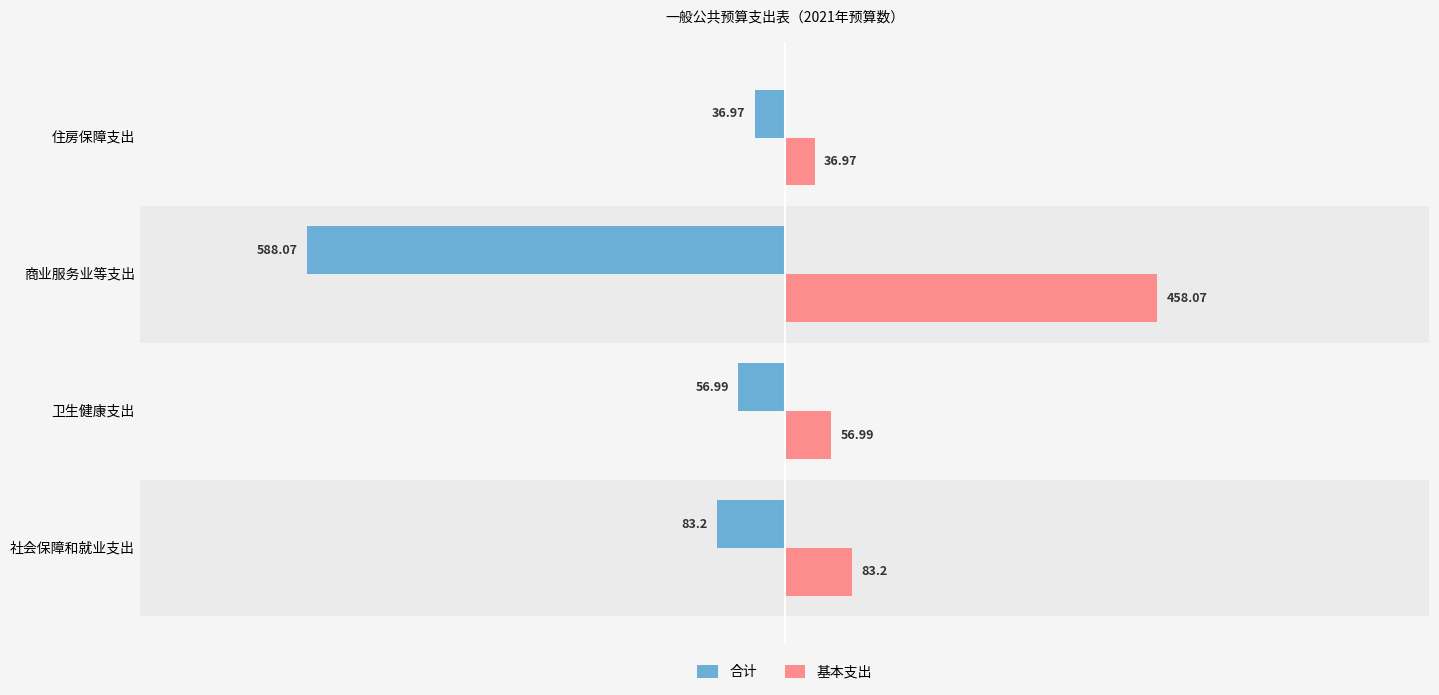

What is the average value of the 合计 series?

-191.3